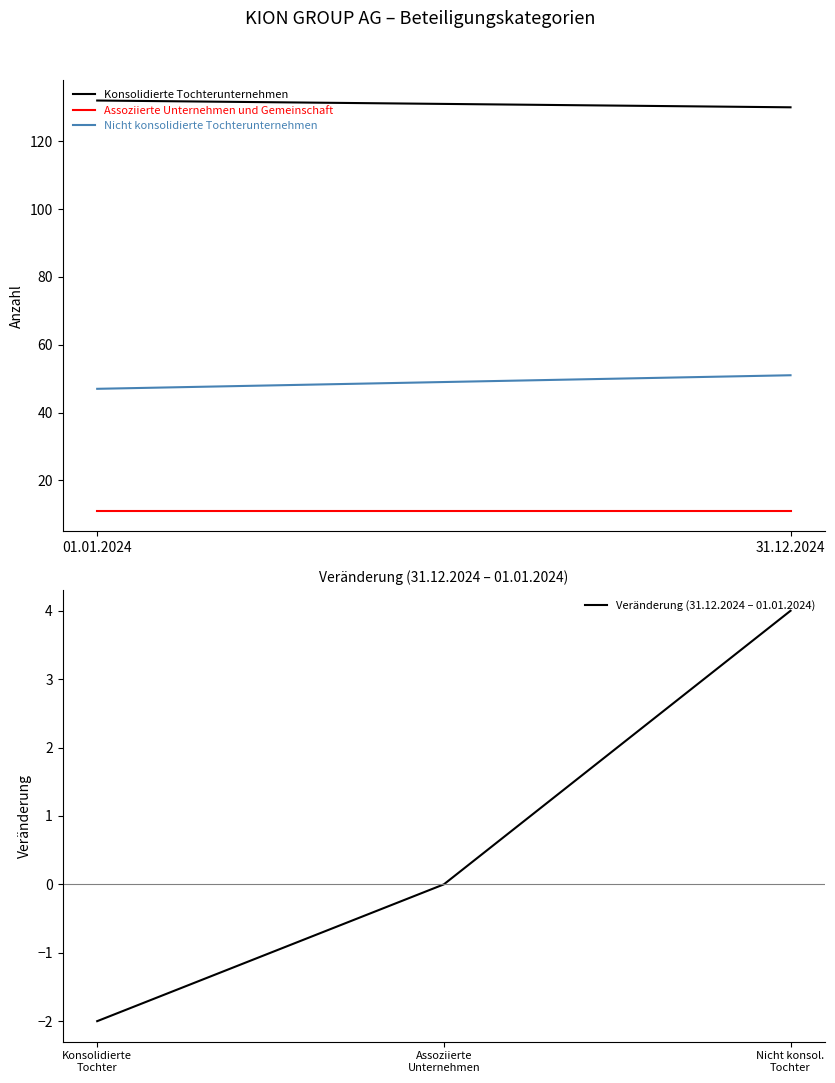

What is the greatest value displayed?

4